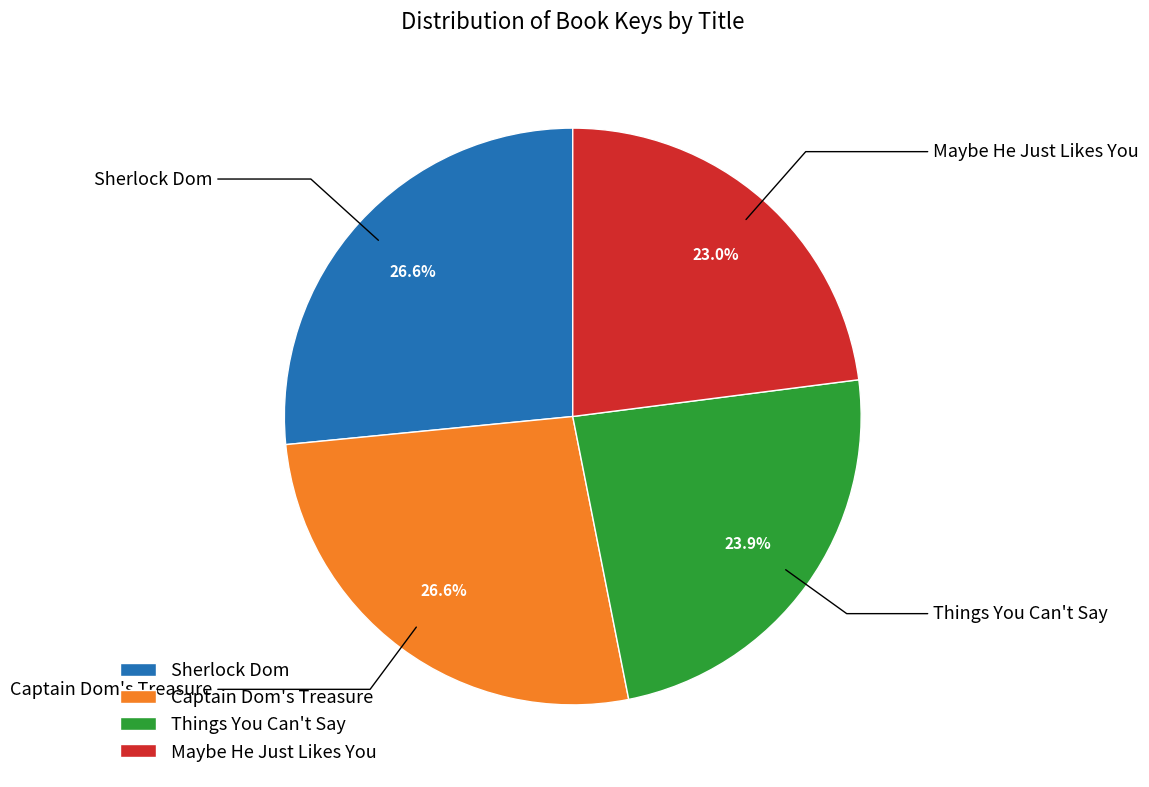

To the nearest percent, what portion does Sherlock Dom represent?

27%